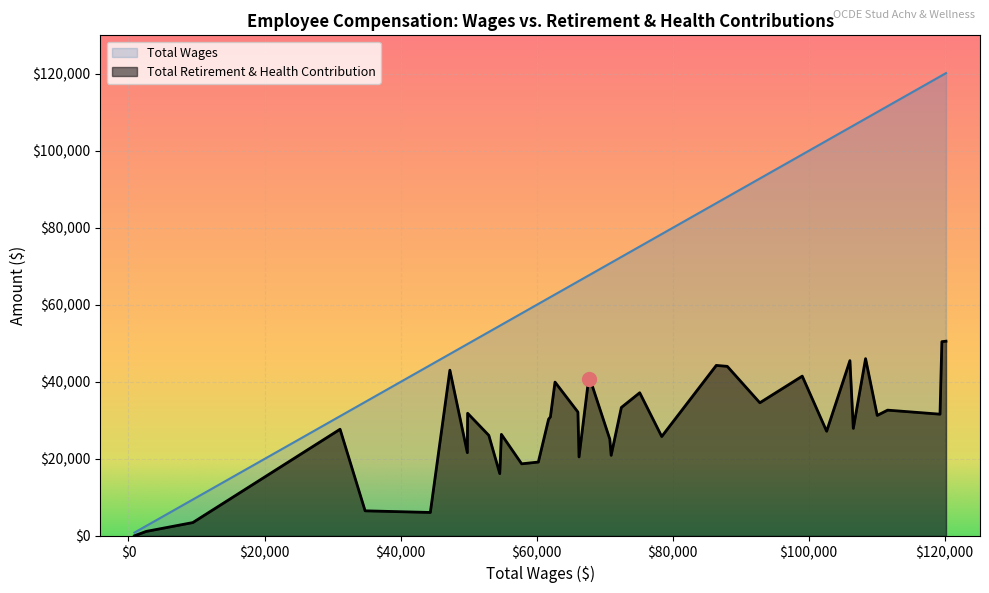

Rank the series by their average value, from lowest to highest.

Total Retirement & Health Contribution, Total Wages